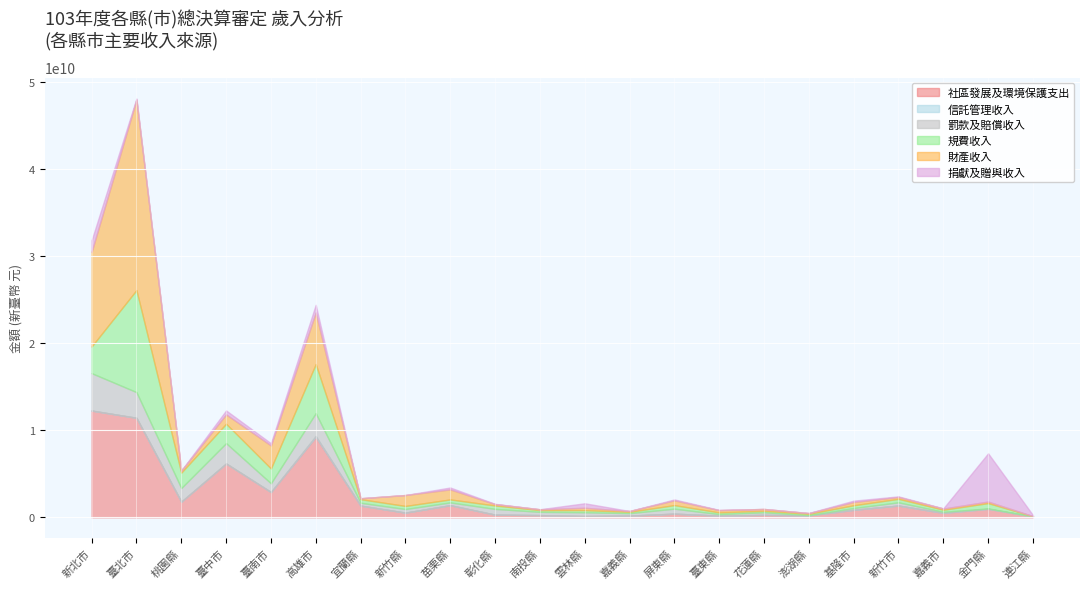

Reading left to right, what are all the values shown in this chart?

社區發展及環境保護支出: 12274935557	11444086459	1798591987	6191130460	2907965966	9230545231	1347434846	538960639	1394399723	307433142	254595322	148609708	197716088	417334133	198109576	282789659	219255426	863164214	1352723368	514237353	978763589	101440074
信託管理收入: 0	0	0	0	0	119188875	0	0	0	203949	0	0	181699	0	0	0	0	0	0	0	0	0
罰款及賠償收入: 4301120628	2952673015	1568997860	2338924667	1004048362	2627600269	323517783	417700467	319391678	660871556	373183473	431636629	282766671	576499671	169264382	293891521	29610620	204237930	371568858	117429557	42317582	5626532
規費收入: 3062707999	11732496961	1771648529	2231308924	1707669876	5646989637	415913635	351736641	345165524	394132829	198592183	244789587	153316667	411518206	197183495	176117362	154026944	320154669	405136062	243028354	614847195	23386105
財產收入: 10885669309	21898401502	226362106	1071885811	2645760288	5919795568	104962591	1254301337	1153036342	157358477	98872823	270416836	92705980	549073158	260484497	207146102	79534561	378989303	208695839	132560136	175612996	8216966
捐獻及贈與收入: 1324346883	127794961	11163162	456126243	252846662	891321595	275000	0	215605997	28148440	1060000	518478000	1289000	101234216	27382168	1365000	18448882	148995514	69832750	22272460	5550000000	118977756